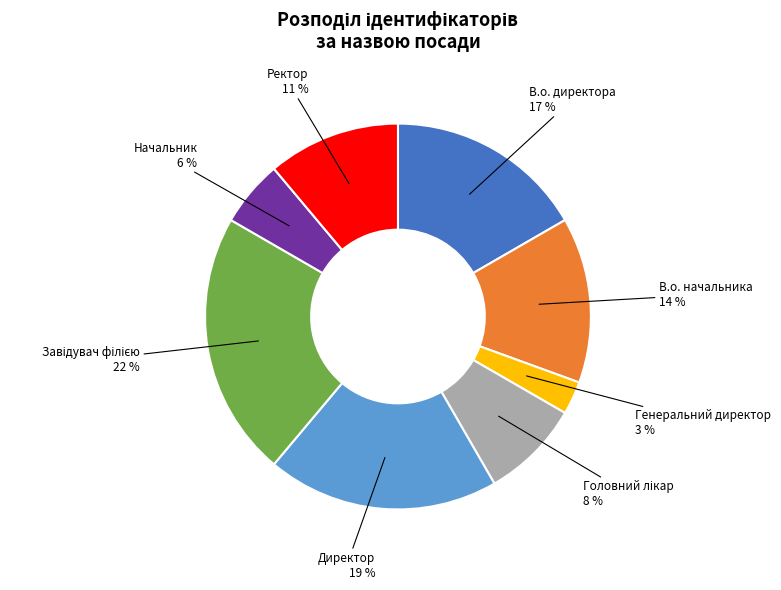

True or false: Директор accounts for 19% of the total.

True